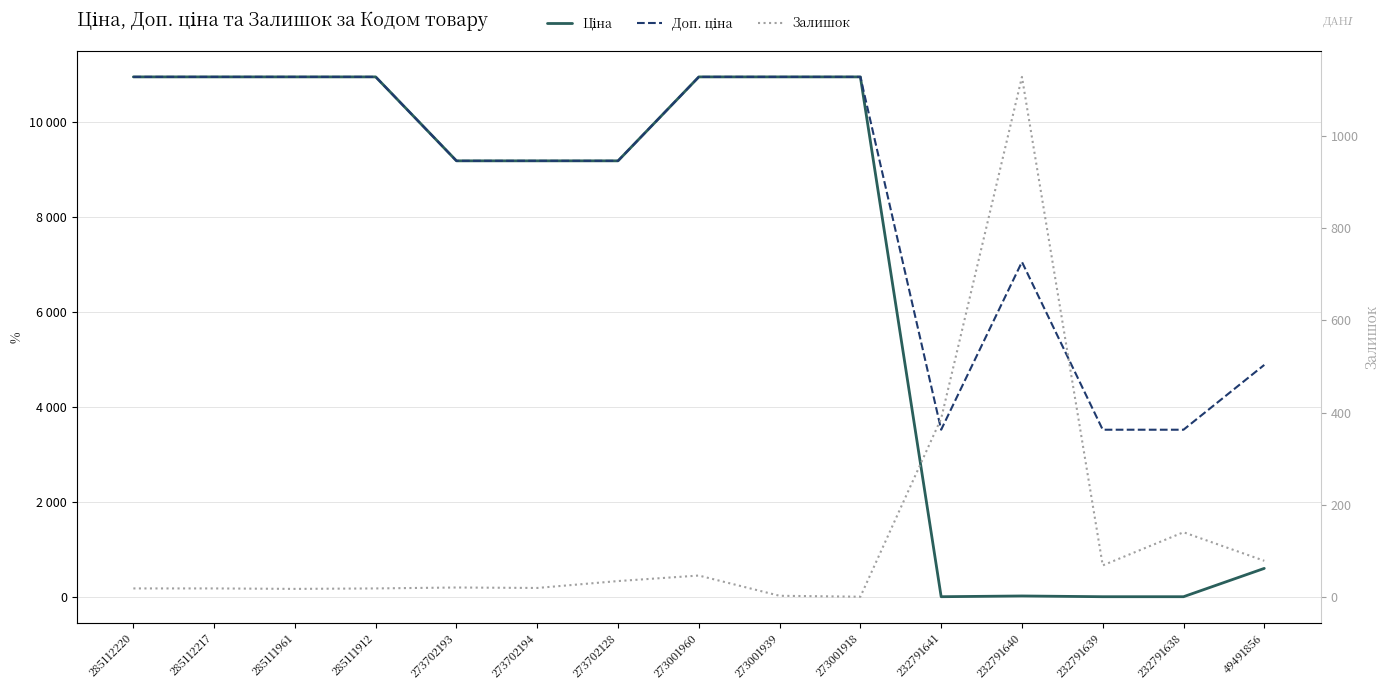

Reading left to right, extract all data points from this chart.

Ціна: 10952.0	10952.0	10952.0	10952.0	9185.9	9185.9	9185.9	10952.0	10952.0	10952.0	15.7	31.4	15.7	15.7	611.6
Доп. ціна: 10952.0	10952.0	10952.0	10952.0	9185.9	9185.9	9185.9	10952.0	10952.0	10952.0	3529.0	7059.0	3529.0	3529.0	4892.6
Залишок: 18.0	18.0	17.0	18.0	20.0	19.0	34.0	46.0	2.0	0.0	387.0	1129.0	68.0	140.0	78.0